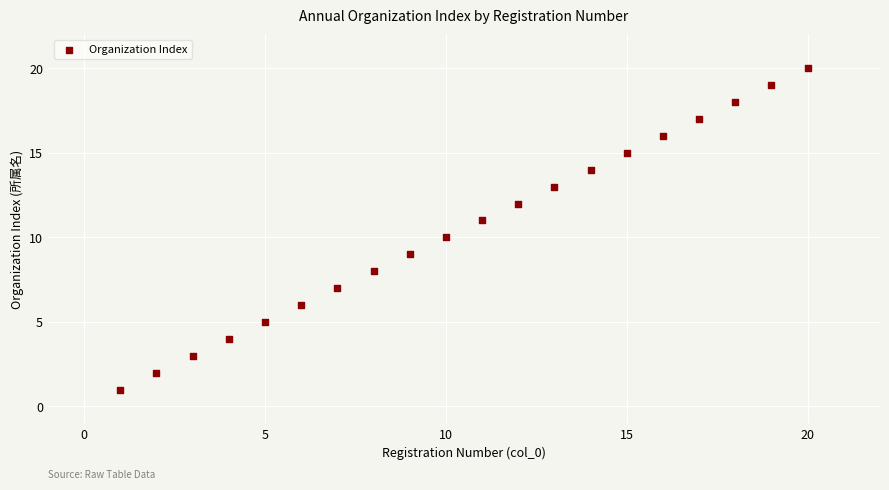

What is the range of Y values (max minus min)?

19